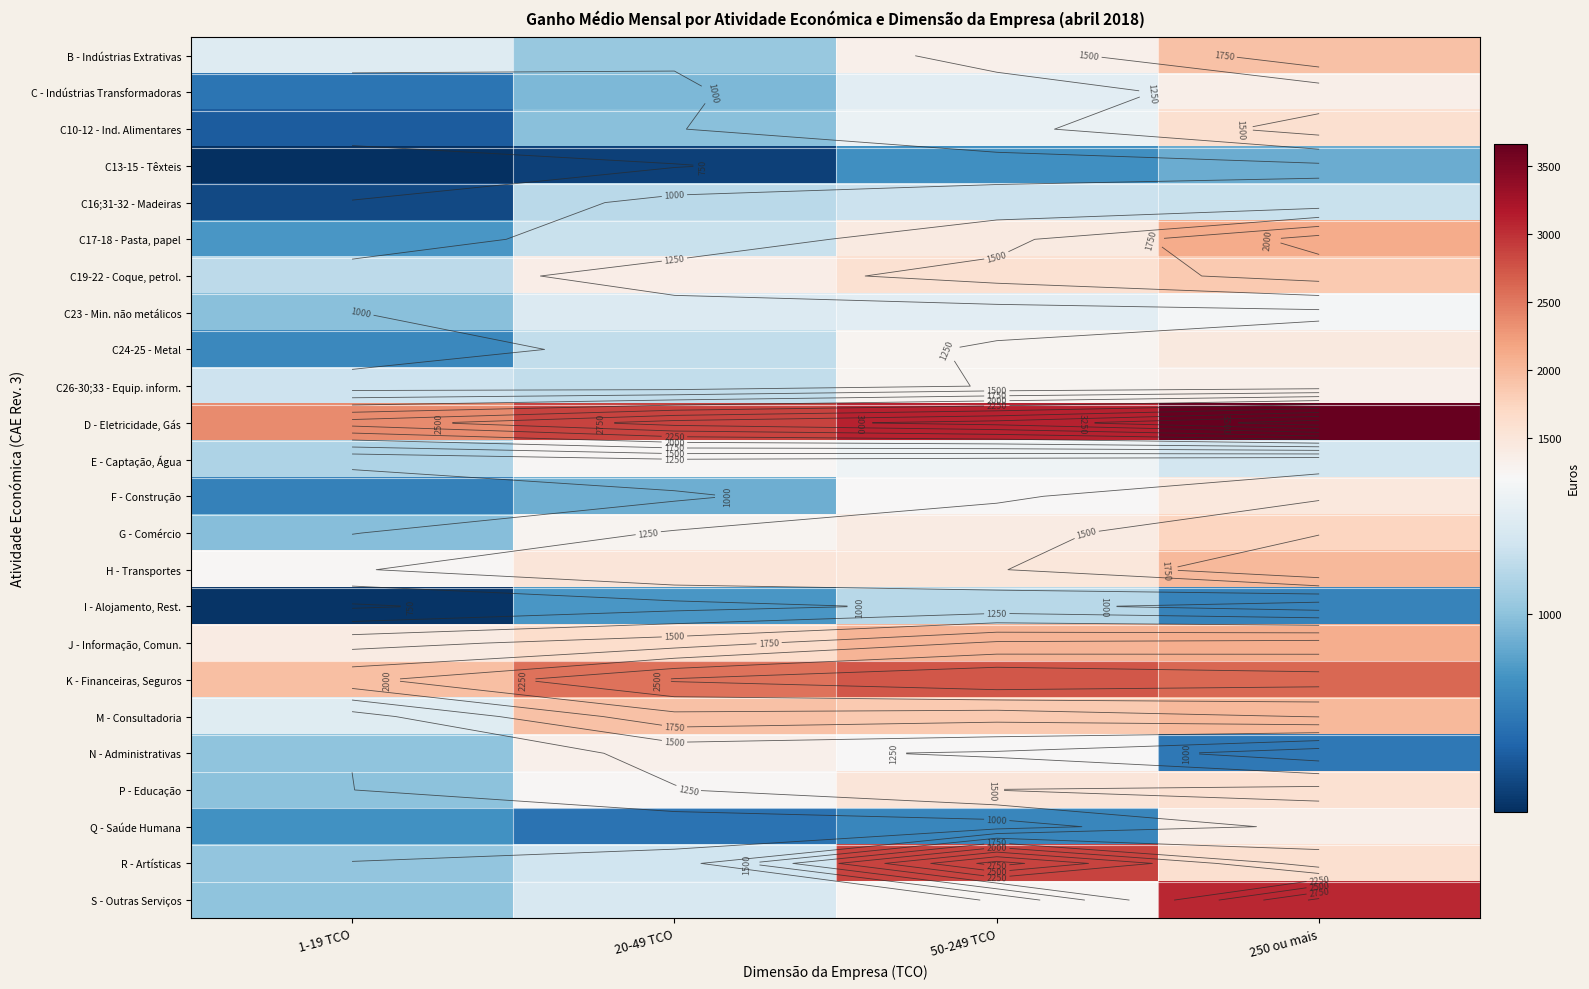

Which series has the largest total across all categories?

D - Eletricidade, Gás